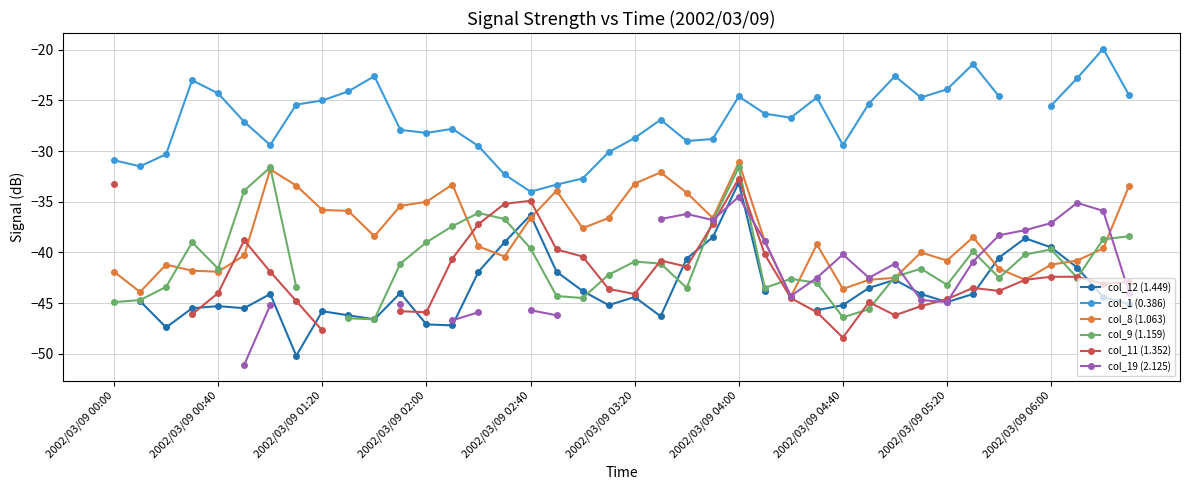

The value of col_8 (1.063) at 2002/03/09 03:20 is -14.5. True or false?

False